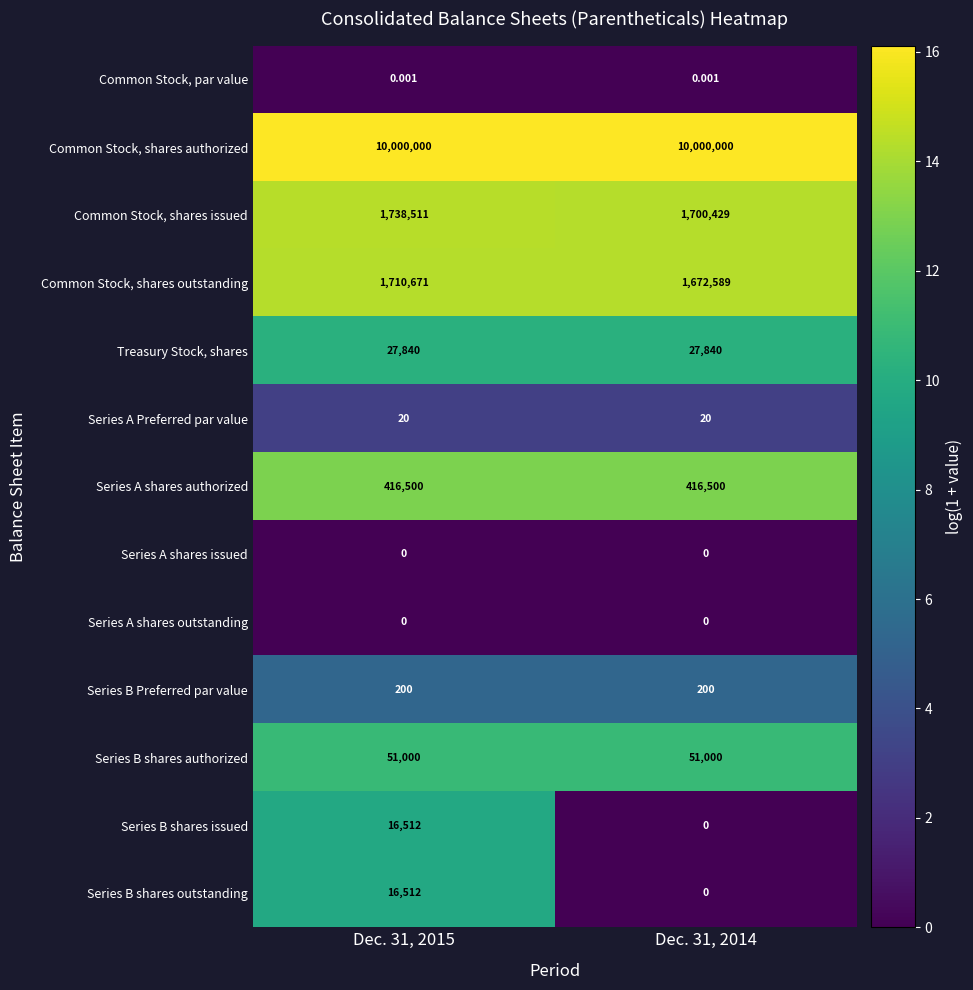

How many positive values does the Series B shares issued series have?

1